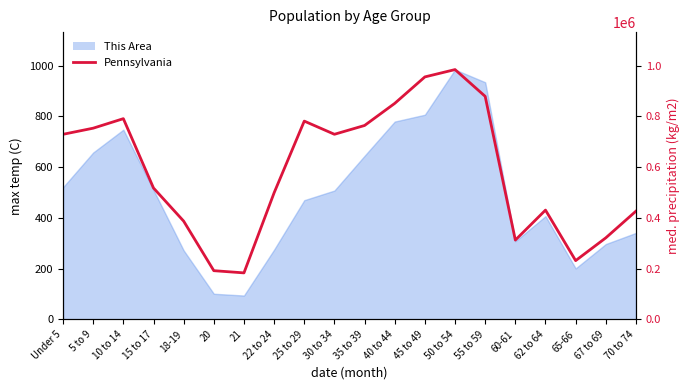

True or false: the data shows 835275 at 15 to 17.

False